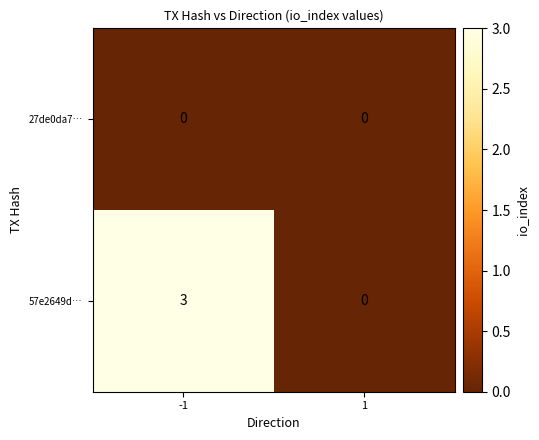

At -1, list the series in order from largest to smallest.

57e2649d…, 27de0da7…